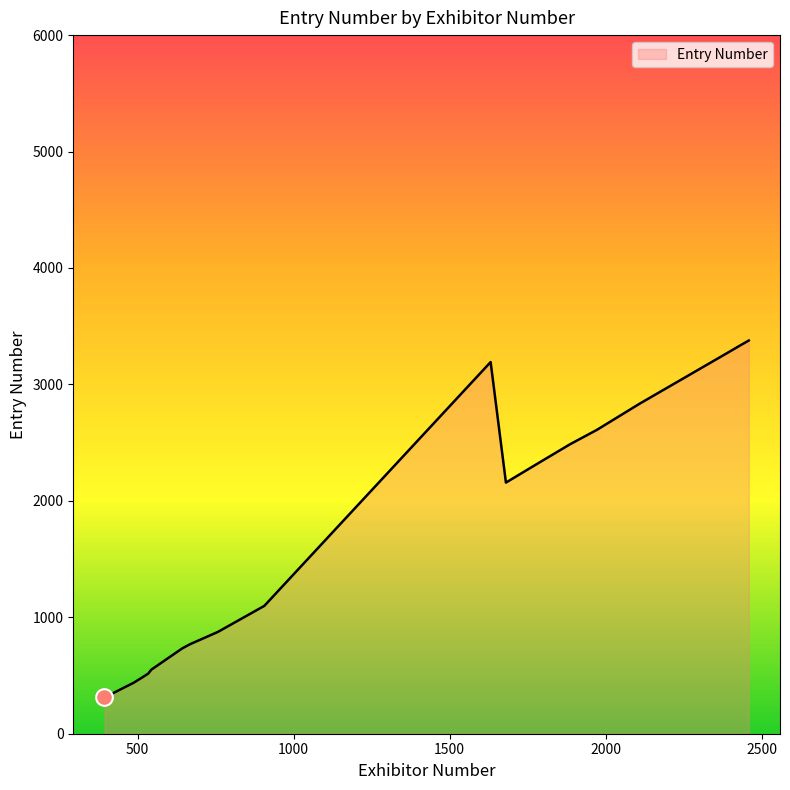

What is the greatest value displayed?

3377